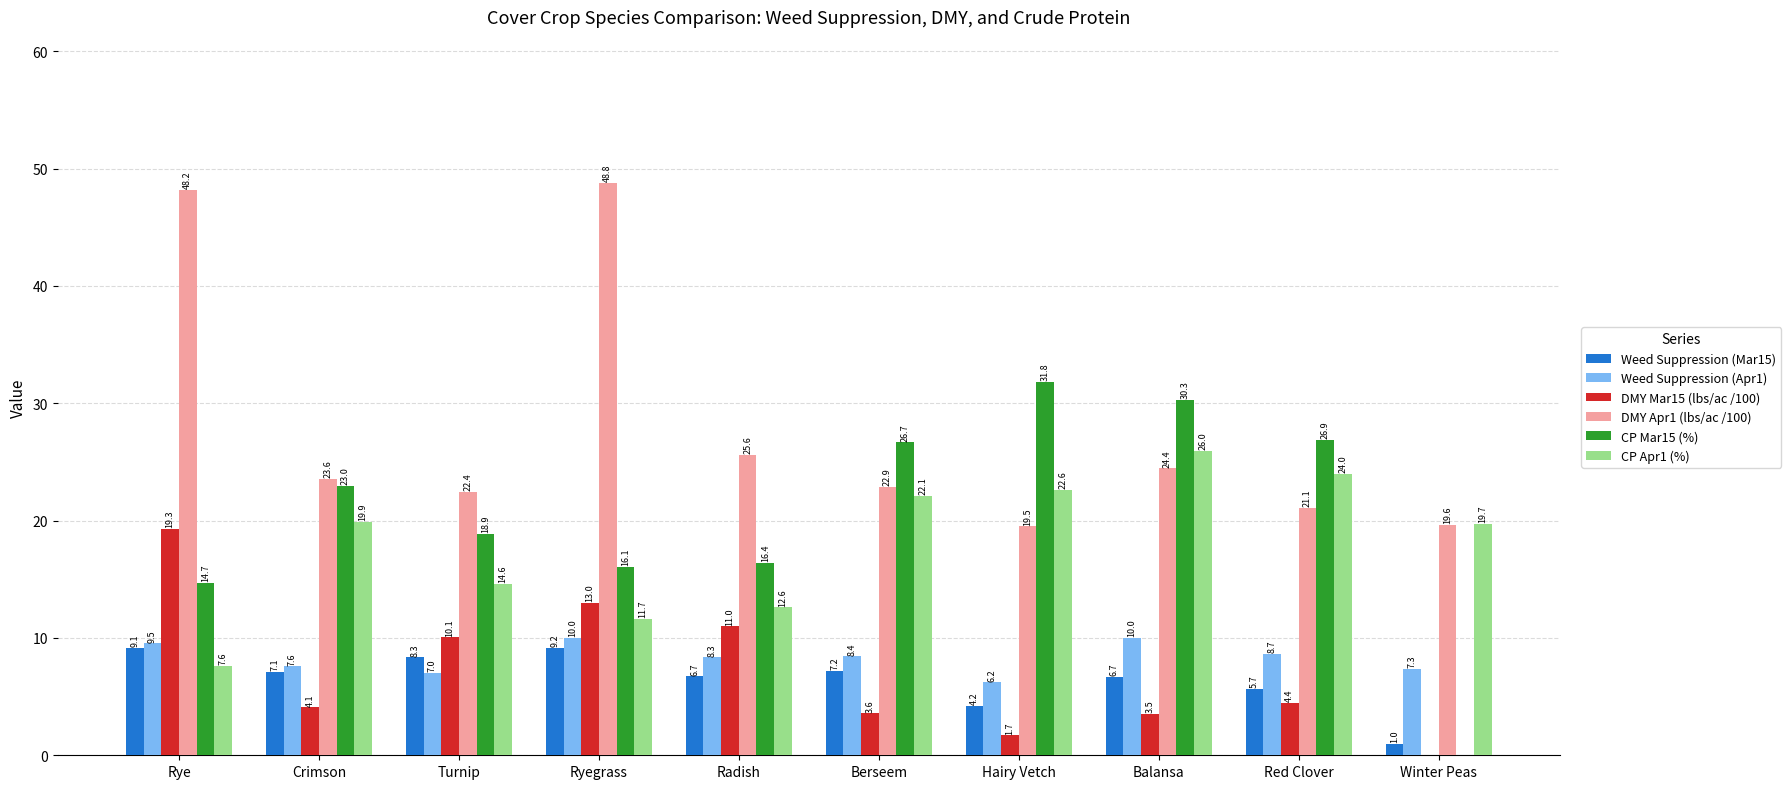

What is the total value across all series at Balansa?

100.9